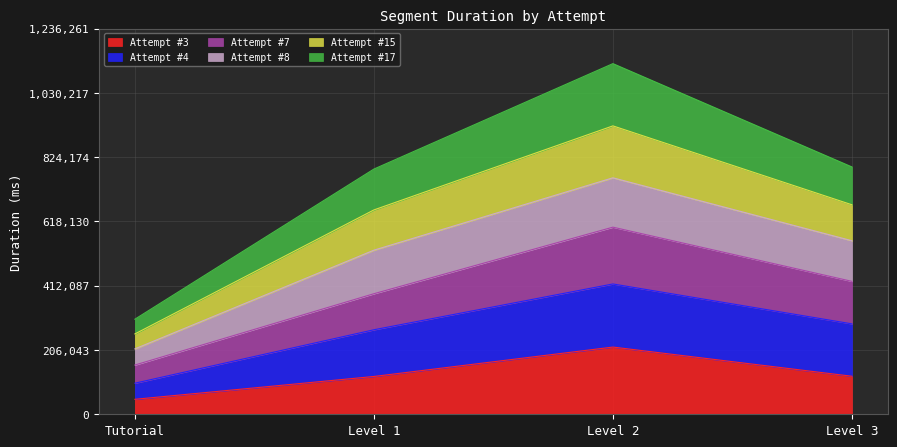

How many data points does each series have?

4